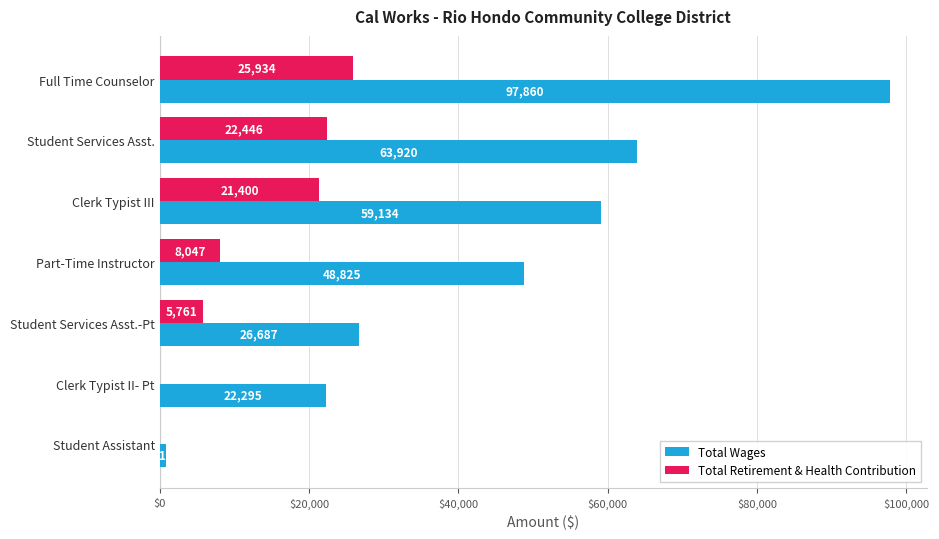

What is the average value of the Total Retirement & Health Contribution series?

11941